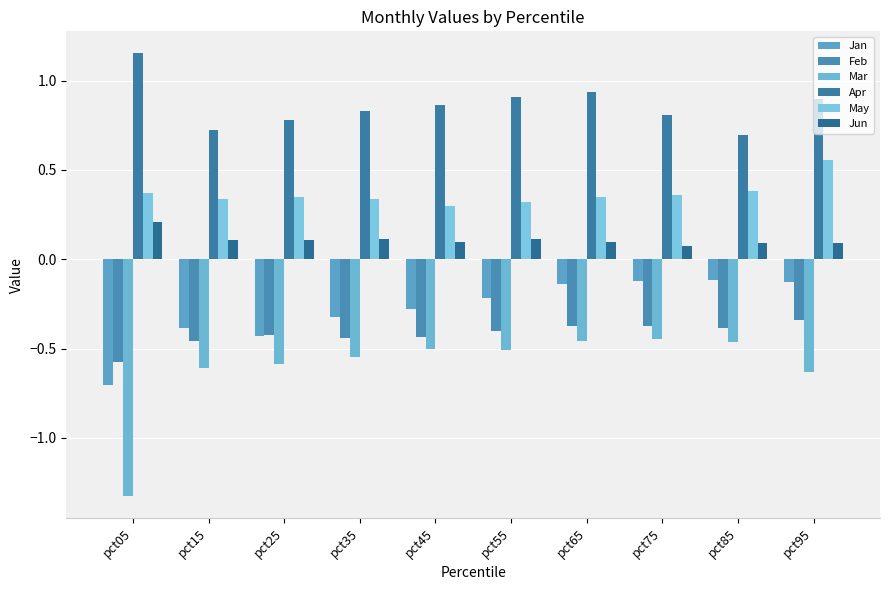

Are the bars grouped side by side (vs. stacked)?

Yes